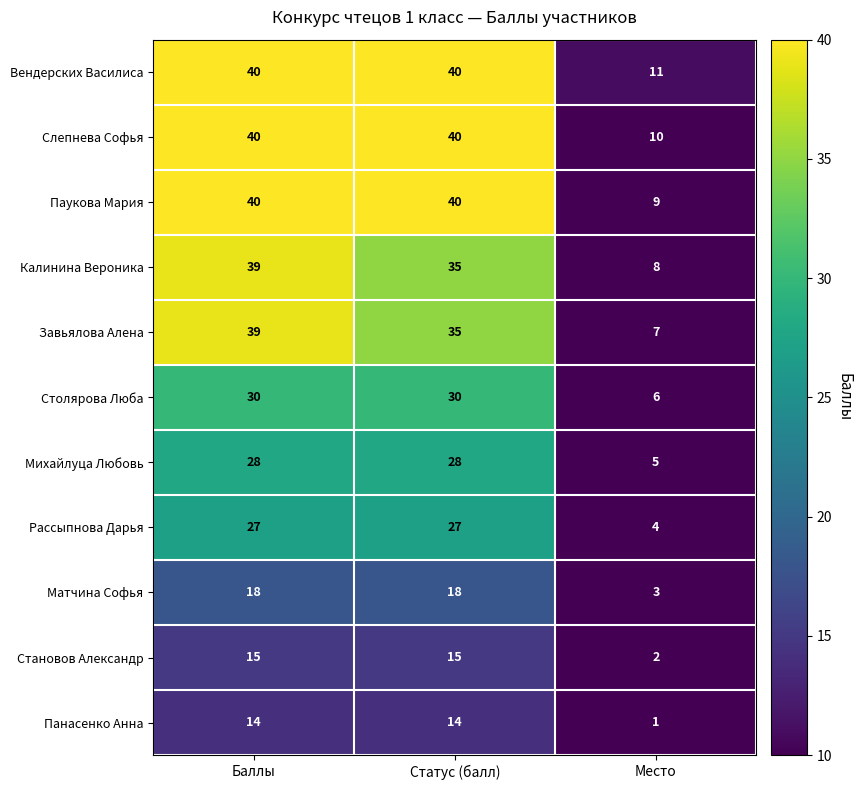

At how many categories does at least one series exceed 33?

2